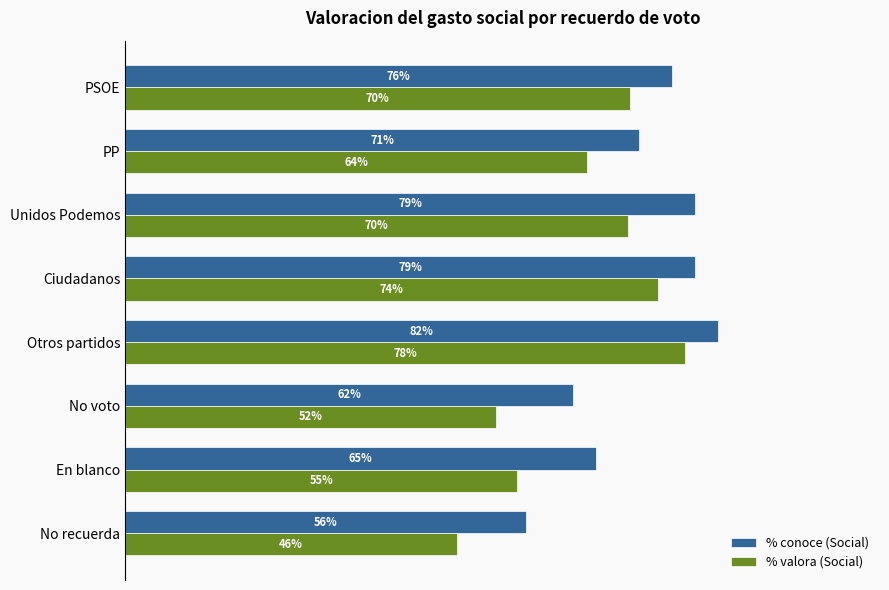

At which label is % conoce (Social) closest to 69?

PP